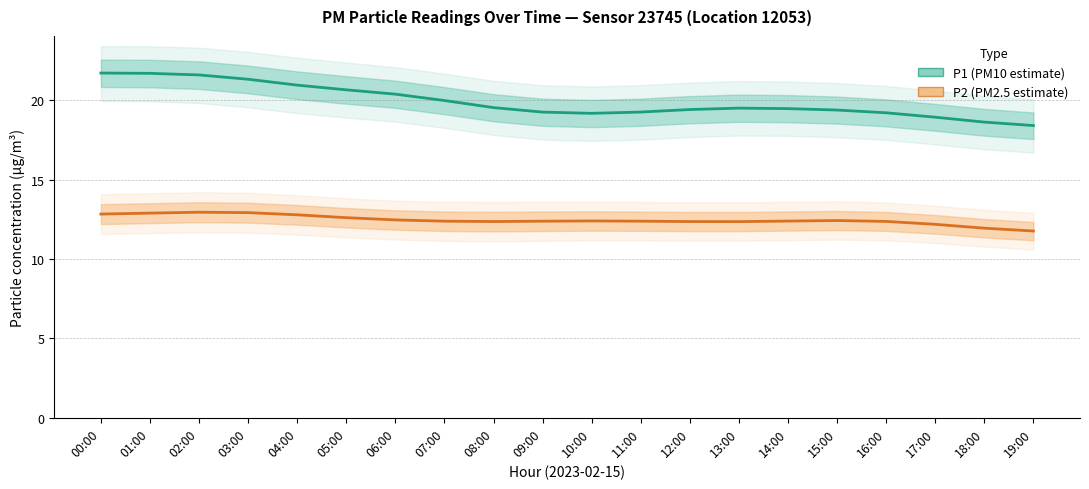

How many values in the P2 series are below 12?

2